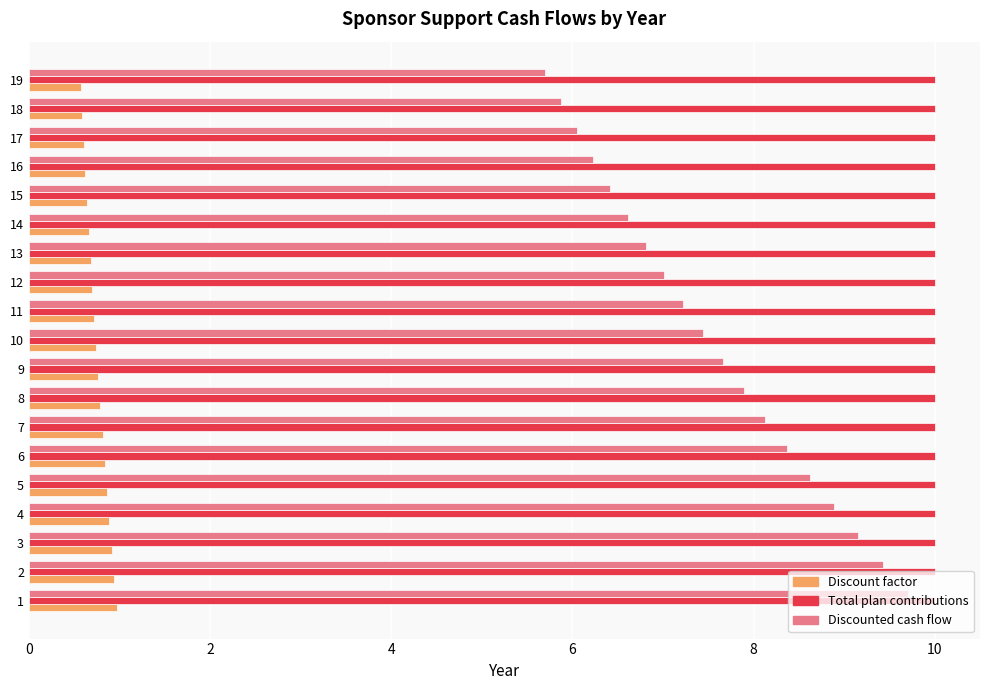

Which series has the largest total across all categories?

Total plan contributions